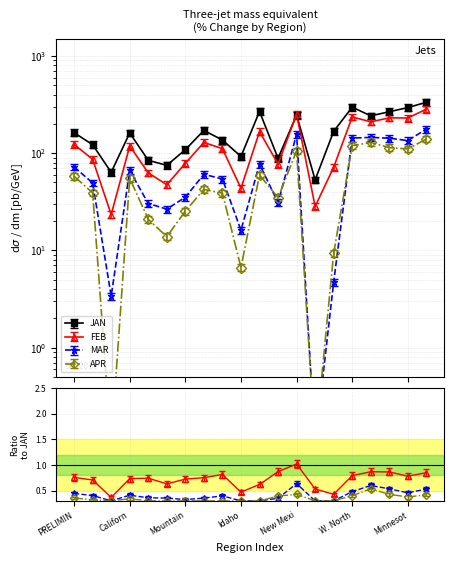

How many categories are shown in the chart?

20